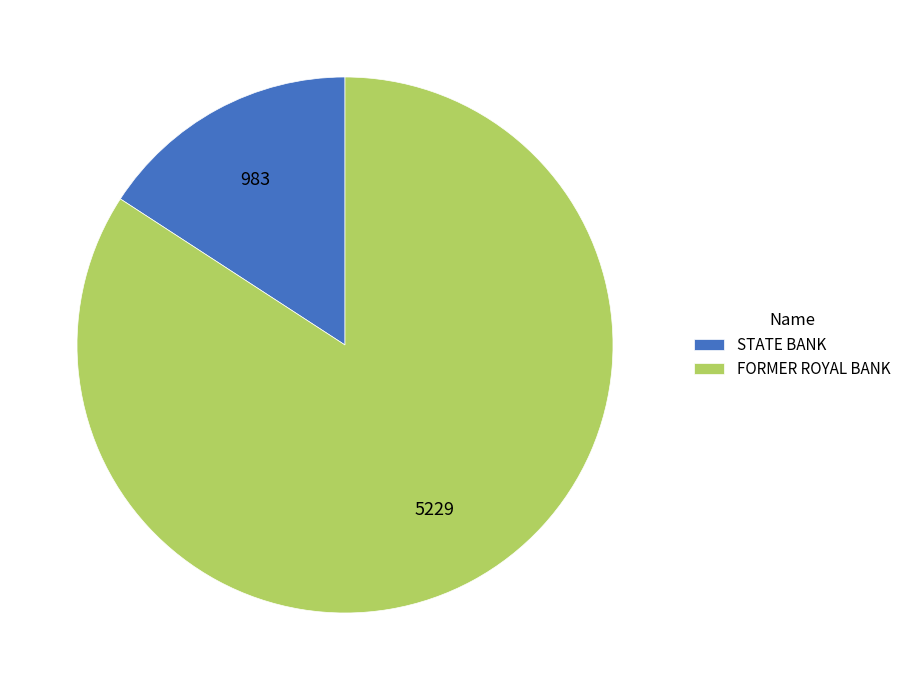

Combined, do STATE BANK and FORMER ROYAL BANK account for over 50%?

Yes